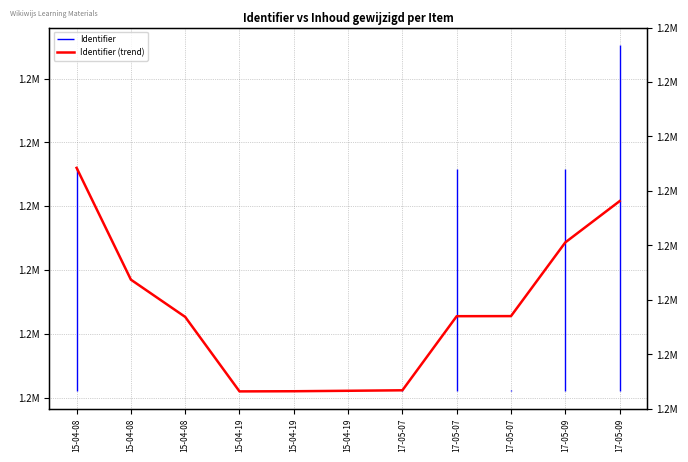

What is the sum of all values?

13001121.8